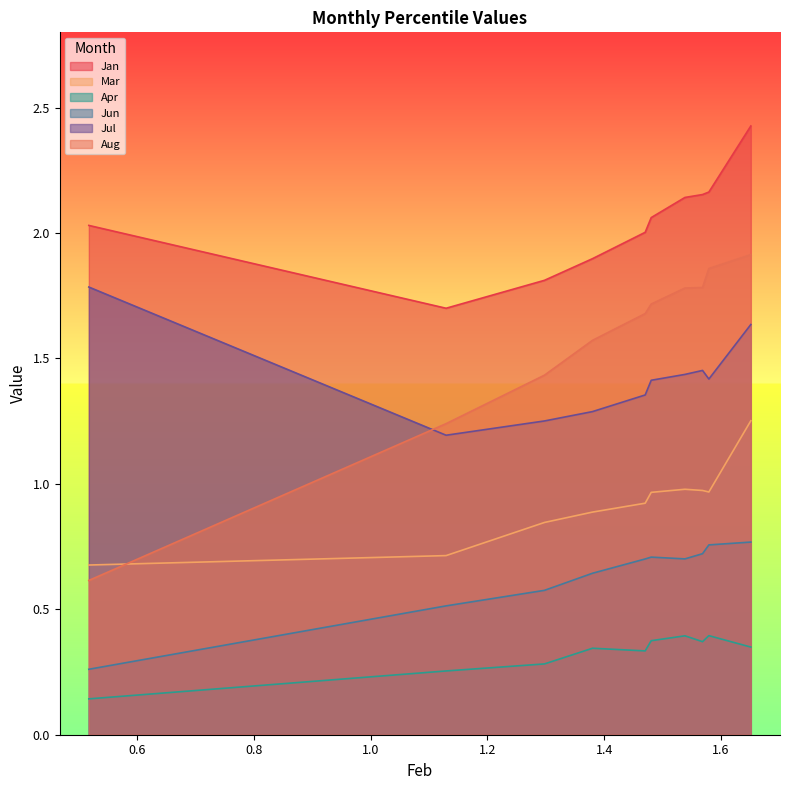

The Jan series shows 2.1 at pct55. True or false?

True